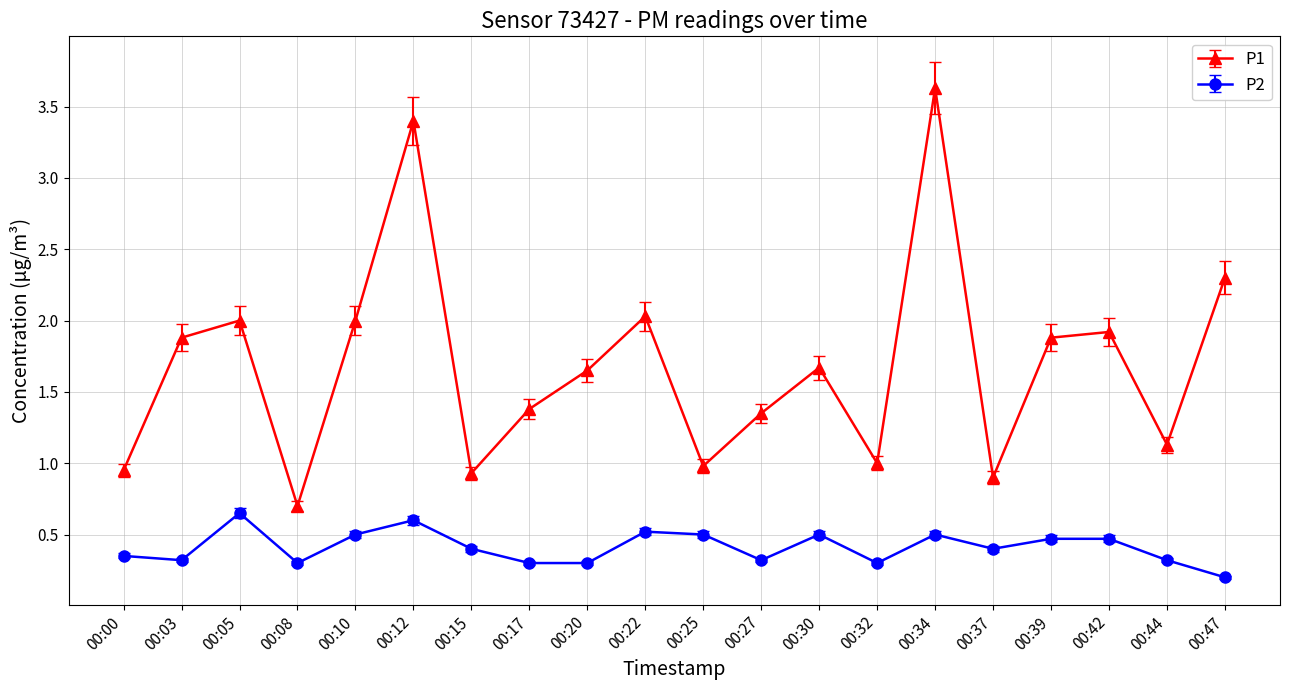

Which series has the widest spread of values?

P1